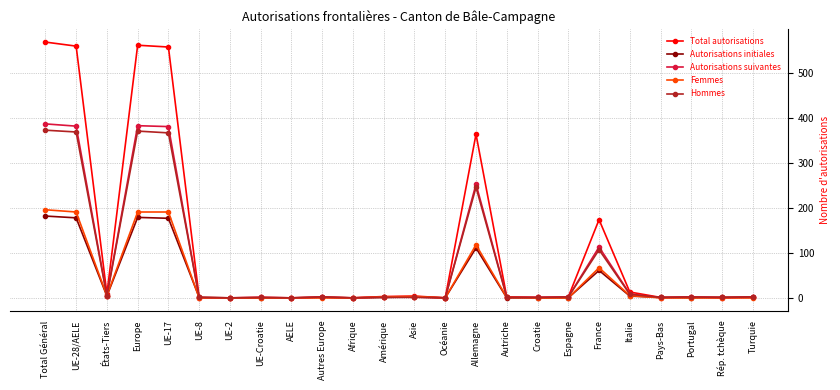

Which series has the largest range (max minus min)?

Total autorisations